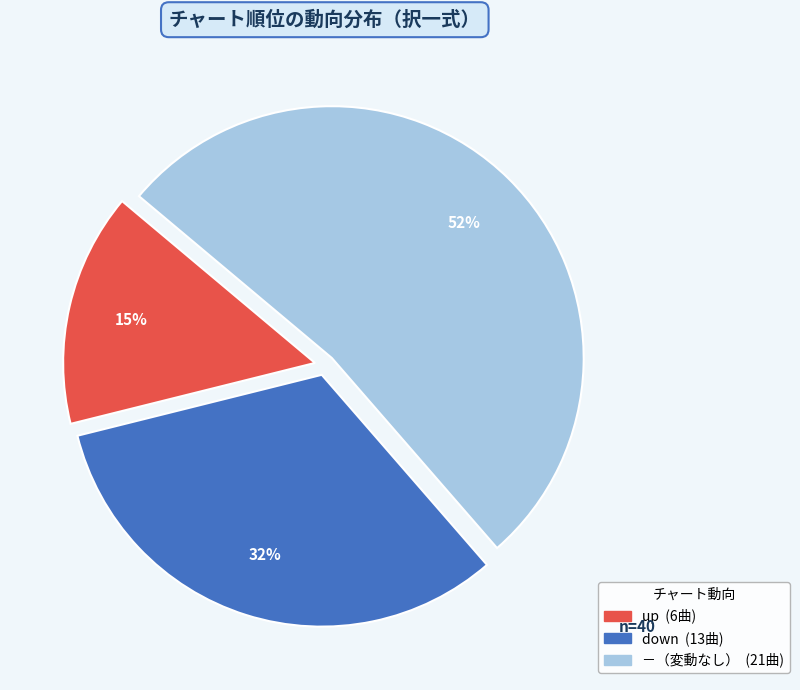

Does any single category account for the majority?

Yes